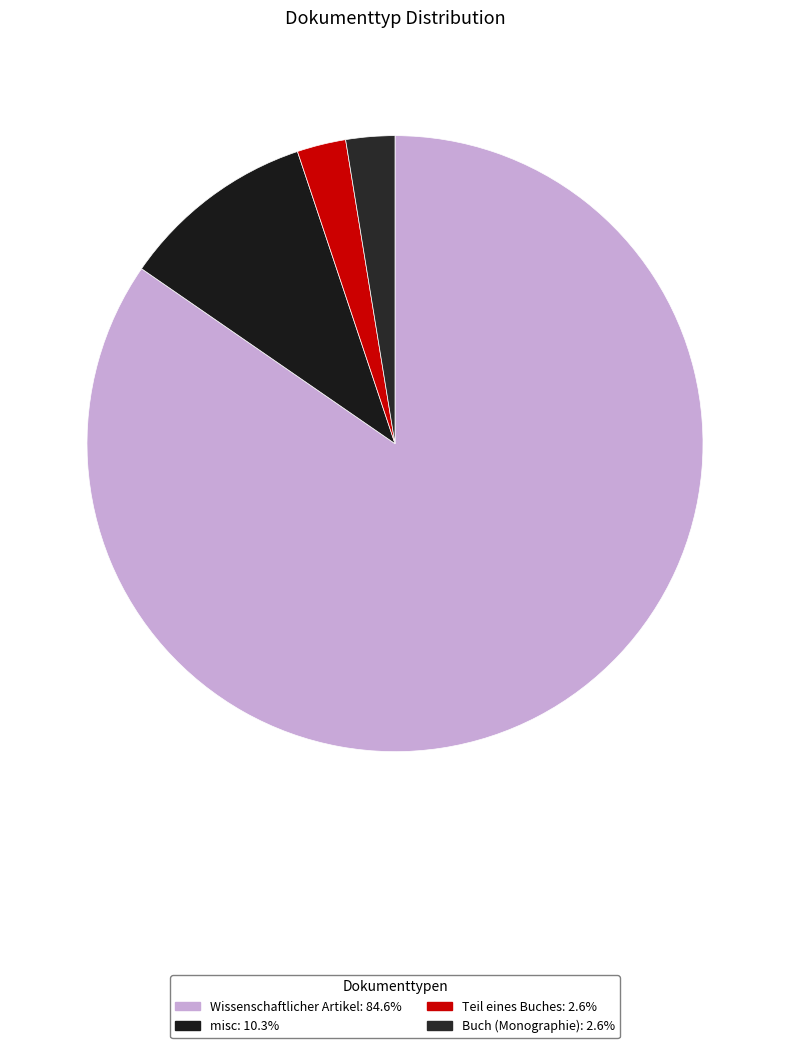

Is there any slice that represents more than half of the pie?

Yes